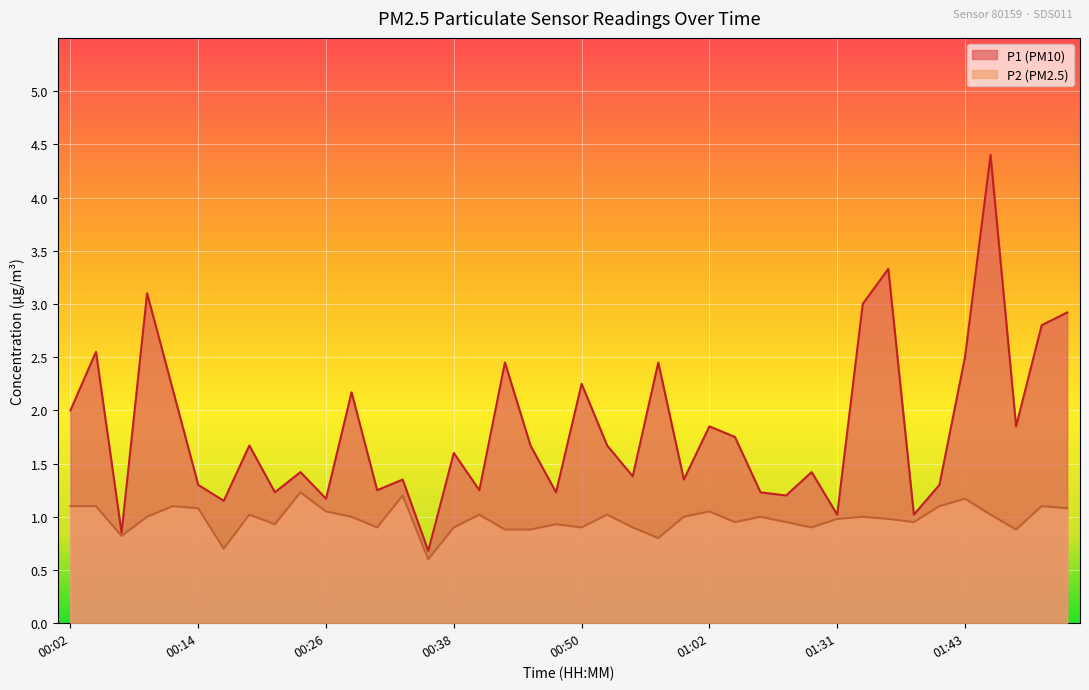

Is the value of P1 at 00:21 greater than the value of P2 at 00:11?

Yes